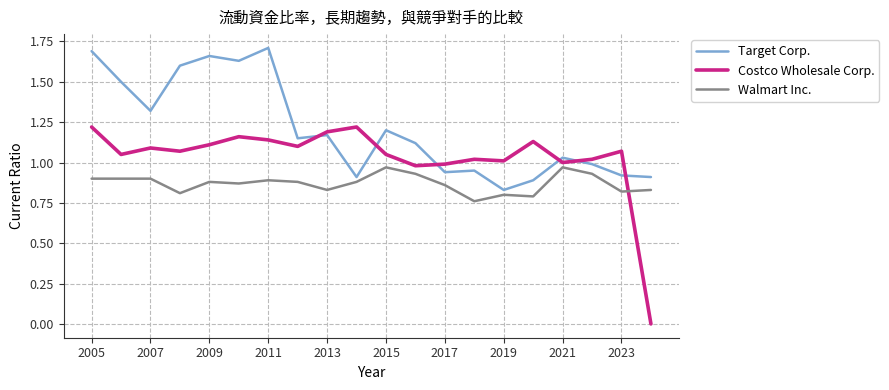

Rank the series by their maximum value, from lowest to highest.

Walmart Inc., Costco Wholesale Corp., Target Corp.